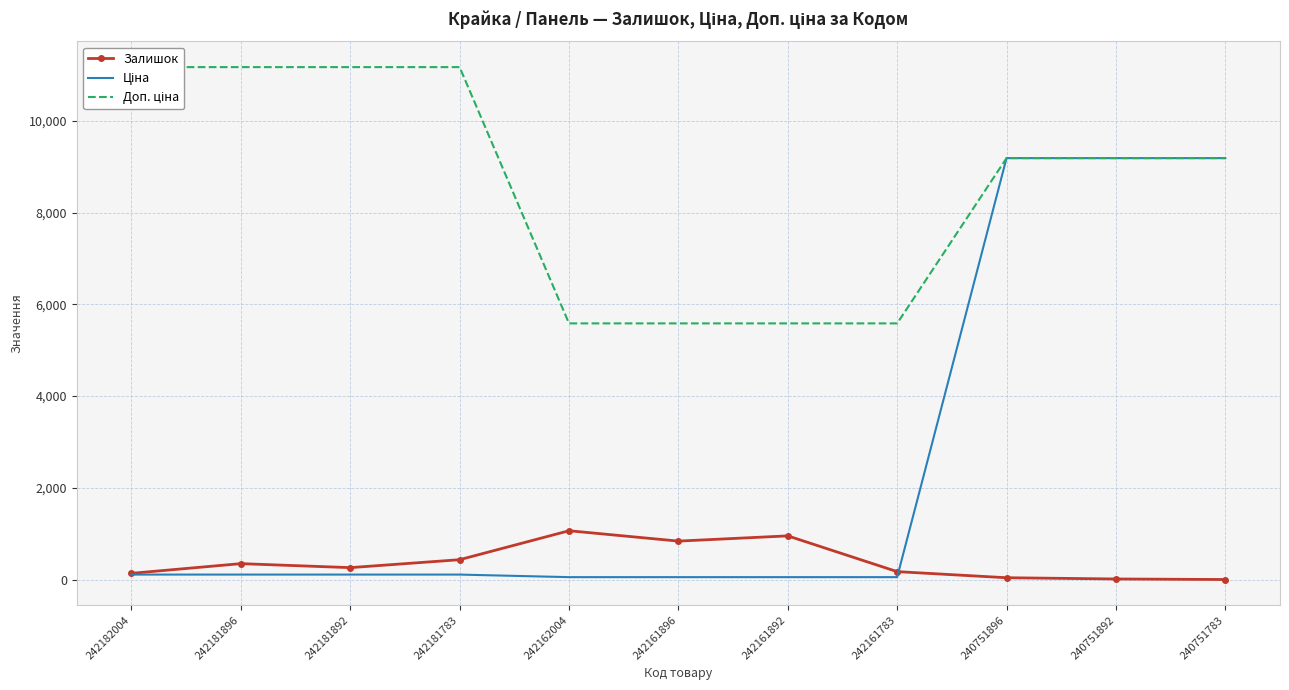

What is the difference between the highest and lowest values at 242161783?

5529.1